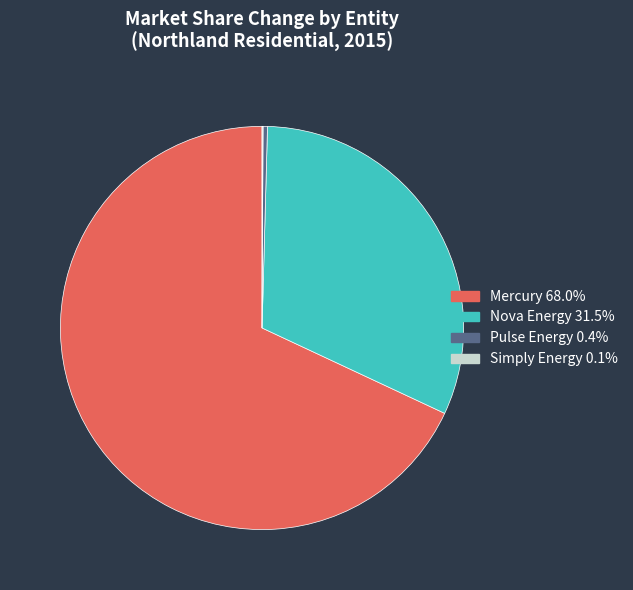

Is there any slice that represents more than half of the pie?

Yes